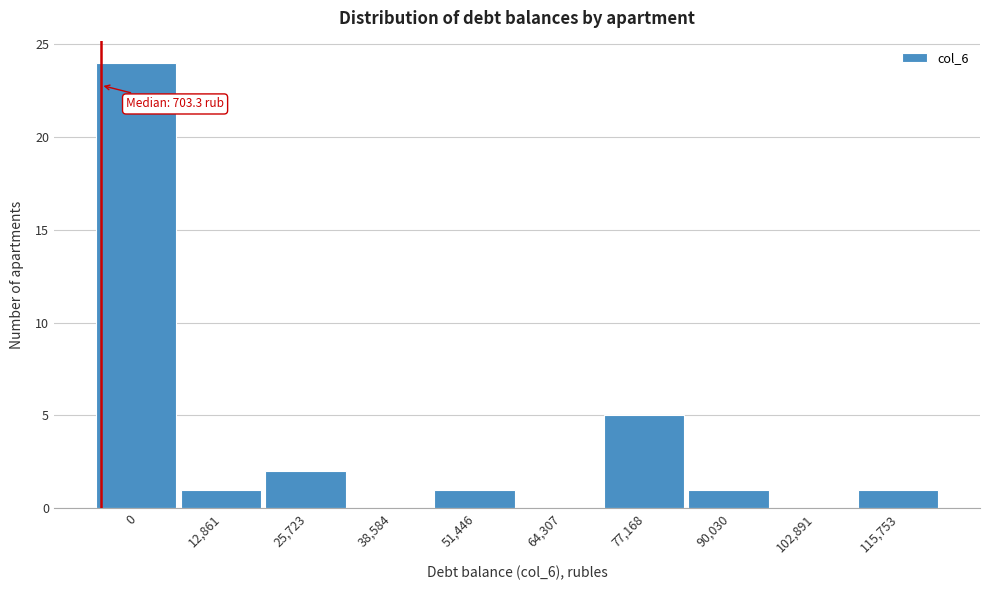

Reading left to right, transcribe all the data shown in this chart.

0=24	12,861=1	25,723=2	38,584=0	51,446=1	64,307=0	77,168=5	90,030=1	102,891=0	115,753=1